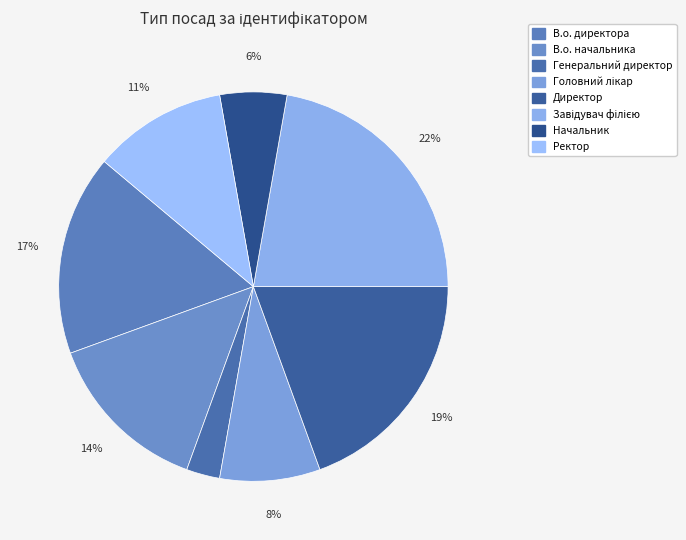

Which category has the biggest portion of the pie?

Завідувач філією